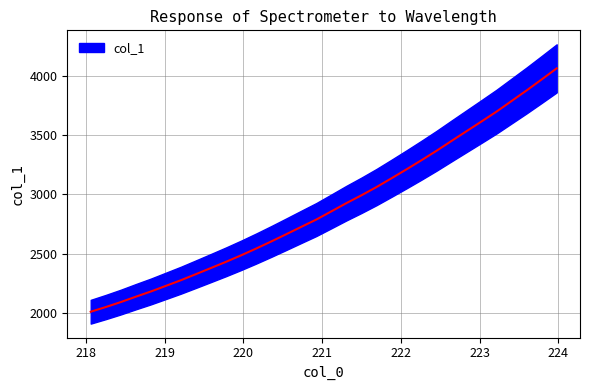

Which category has the highest value across all series?

223.9802